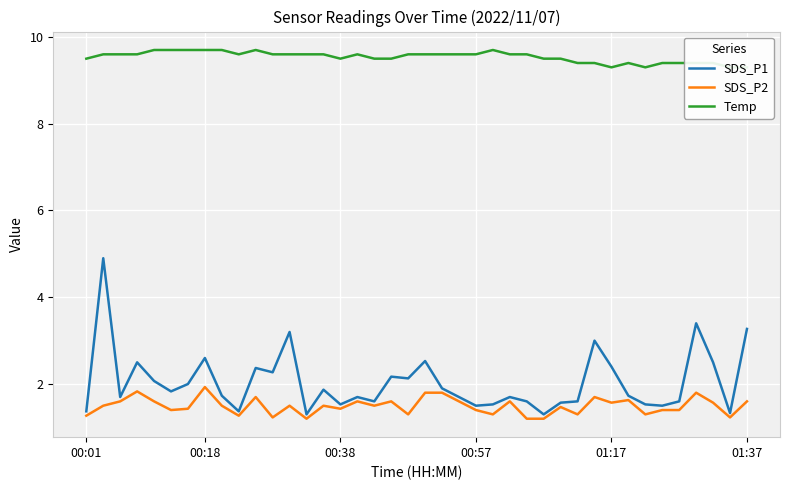

What position from the right is 00:18?

33